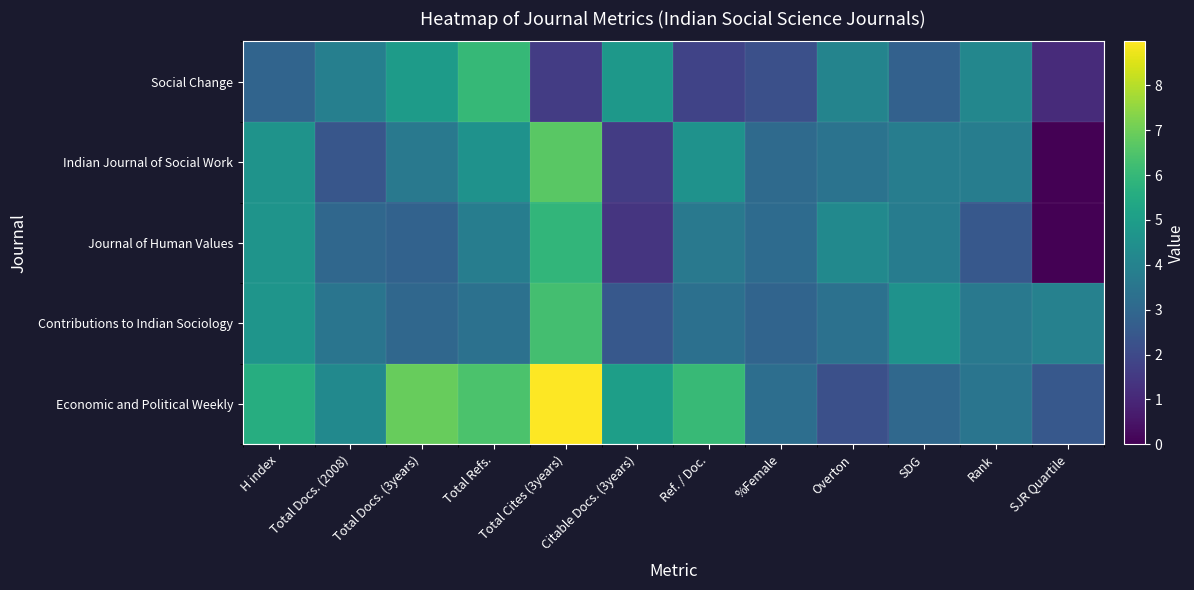

Reading right to left, extract all data points from this chart.

Economic and Political Weekly: SJR Quartile=2.5	Rank=3.5	SDG=3.0	Overton=2.2	%Female=3.3	Ref. / Doc.=6.0	Citable Docs. (3years)=5.0	Total Cites (3years)=9.0	Total Refs.=6.4	Total Docs. (3years)=6.9	Total Docs. (2008)=4.3	H index=5.6
Contributions to Indian Sociology: SJR Quartile=3.9	Rank=3.6	SDG=4.6	Overton=3.4	%Female=2.9	Ref. / Doc.=3.3	Citable Docs. (3years)=2.5	Total Cites (3years)=6.3	Total Refs.=3.4	Total Docs. (3years)=3.0	Total Docs. (2008)=3.5	H index=4.7
Journal of Human Values: SJR Quartile=0.0	Rank=2.5	SDG=3.8	Overton=4.2	%Female=3.1	Ref. / Doc.=3.6	Citable Docs. (3years)=1.4	Total Cites (3years)=5.9	Total Refs.=3.8	Total Docs. (3years)=2.8	Total Docs. (2008)=3.0	H index=4.7
Indian Journal of Social Work: SJR Quartile=0.0	Rank=3.8	SDG=3.8	Overton=3.4	%Female=3.1	Ref. / Doc.=4.6	Citable Docs. (3years)=1.6	Total Cites (3years)=6.7	Total Refs.=4.6	Total Docs. (3years)=3.6	Total Docs. (2008)=2.4	H index=4.6
Social Change: SJR Quartile=1.1	Rank=4.2	SDG=2.8	Overton=4.1	%Female=2.2	Ref. / Doc.=1.8	Citable Docs. (3years)=4.8	Total Cites (3years)=1.6	Total Refs.=6.0	Total Docs. (3years)=4.9	Total Docs. (2008)=3.9	H index=2.9